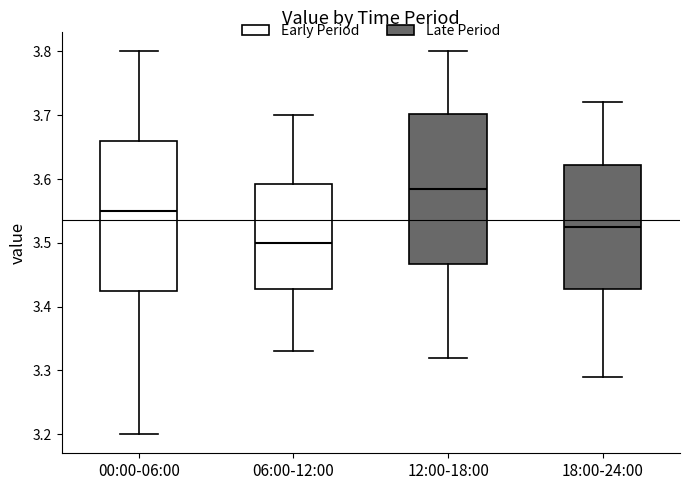

Which box's median line is the highest?

12:00-18:00